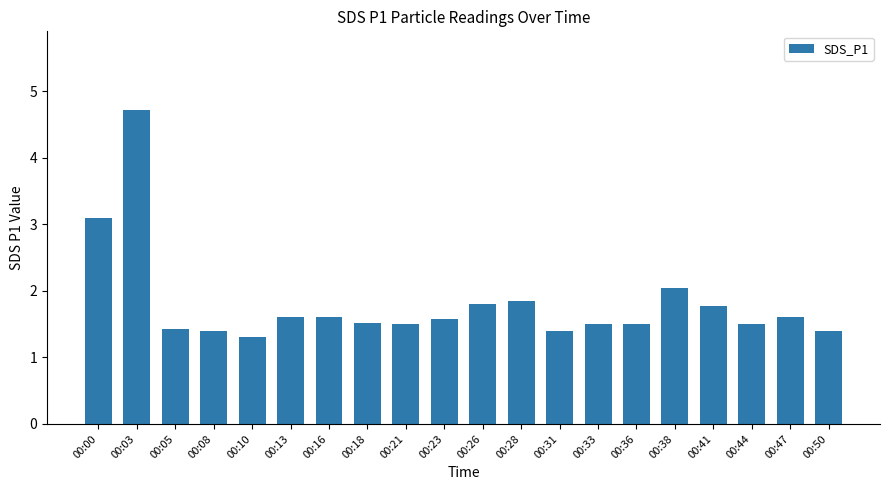

Approximately how many times larger is the value at 00:13 compared to 00:21?

1.1